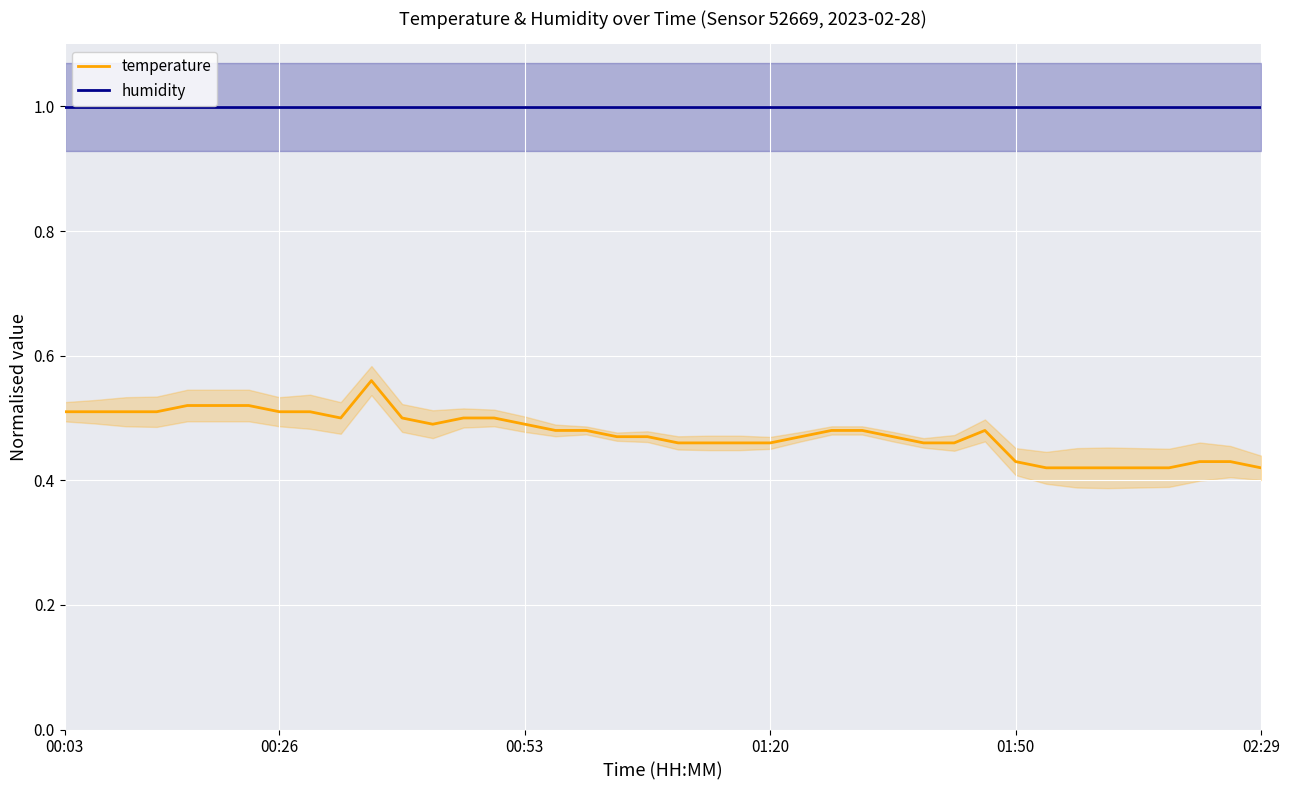

What is the greatest value displayed?

1.0